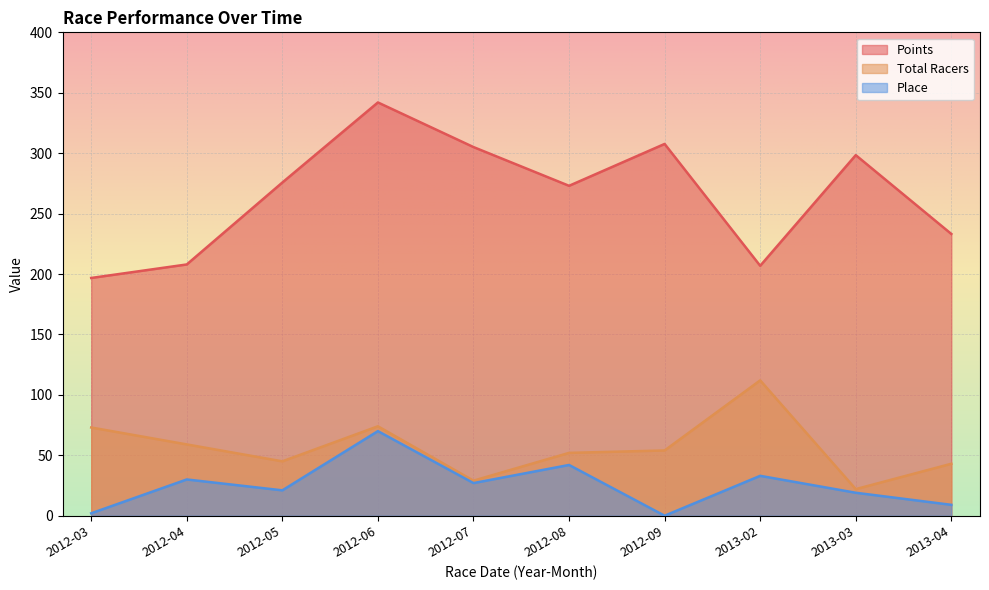

How many lines are shown in the chart?

3